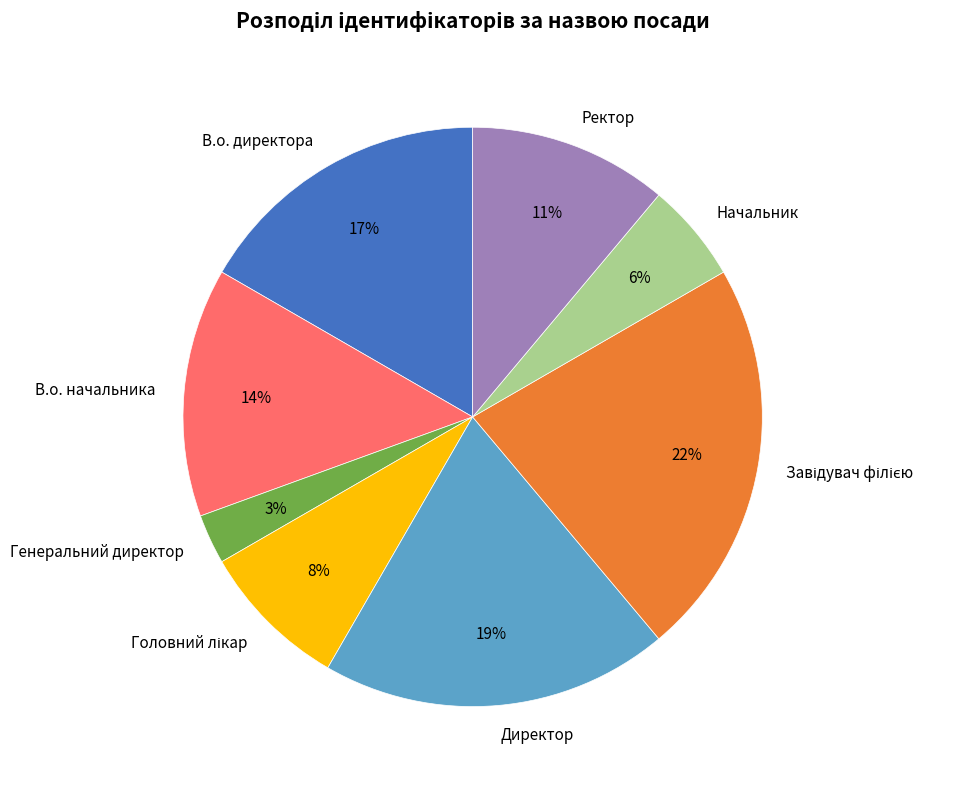

Is there a majority slice in this chart?

No